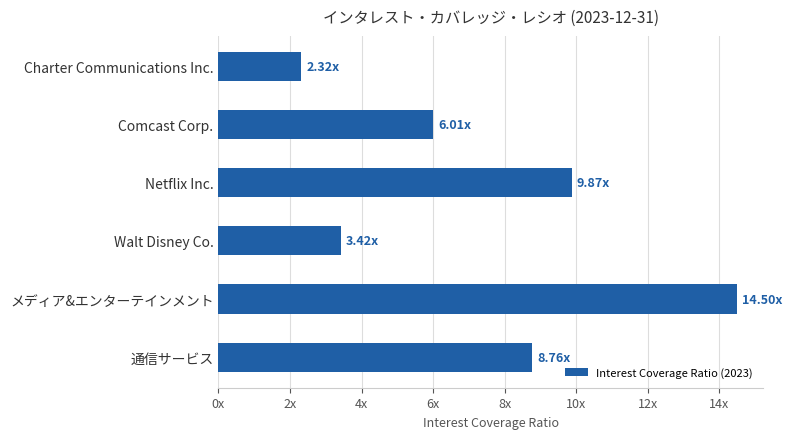

At which category does the chart reach its peak across all series?

メディア&エンターテインメント